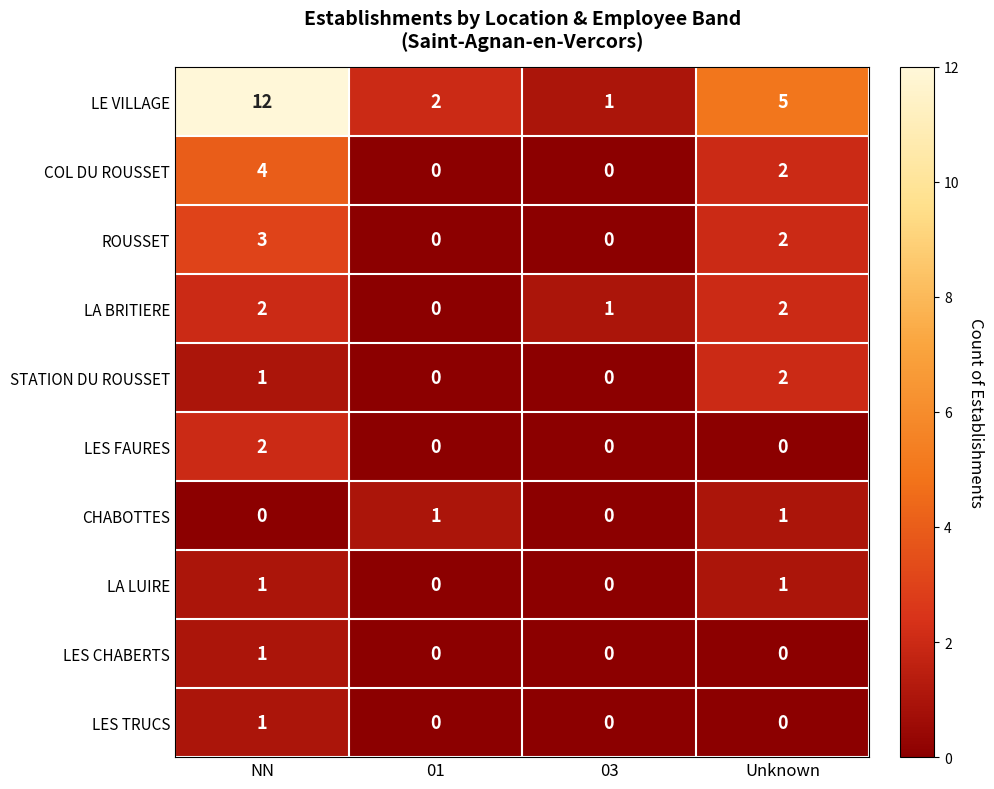

Count the number of data series in this chart.

10